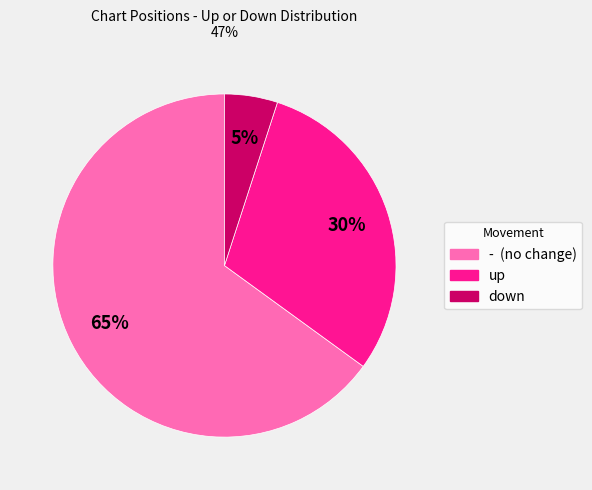

True or false: down accounts for 5% of the total.

True